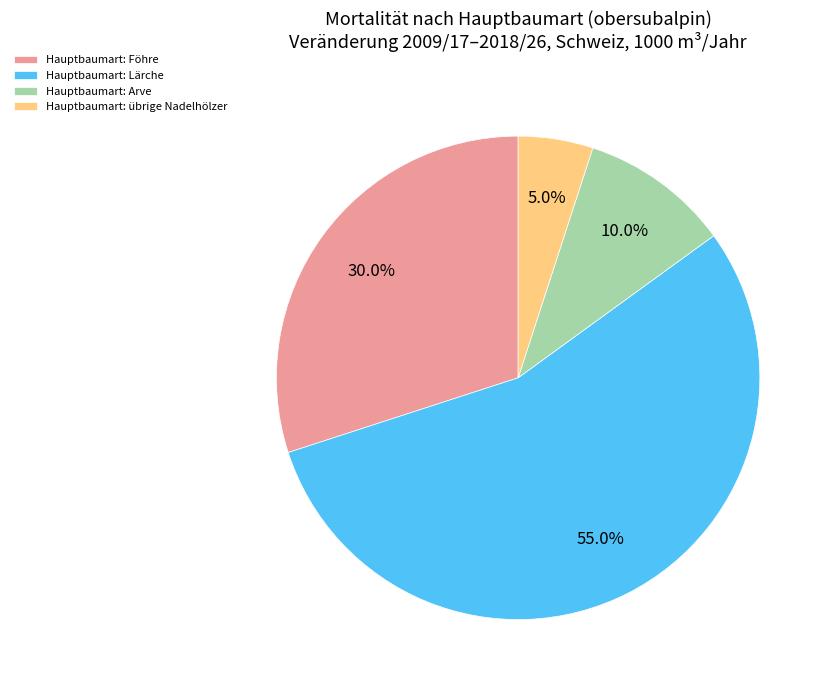

Which category has the smallest portion of the pie?

Hauptbaumart: übrige Nadelhölzer